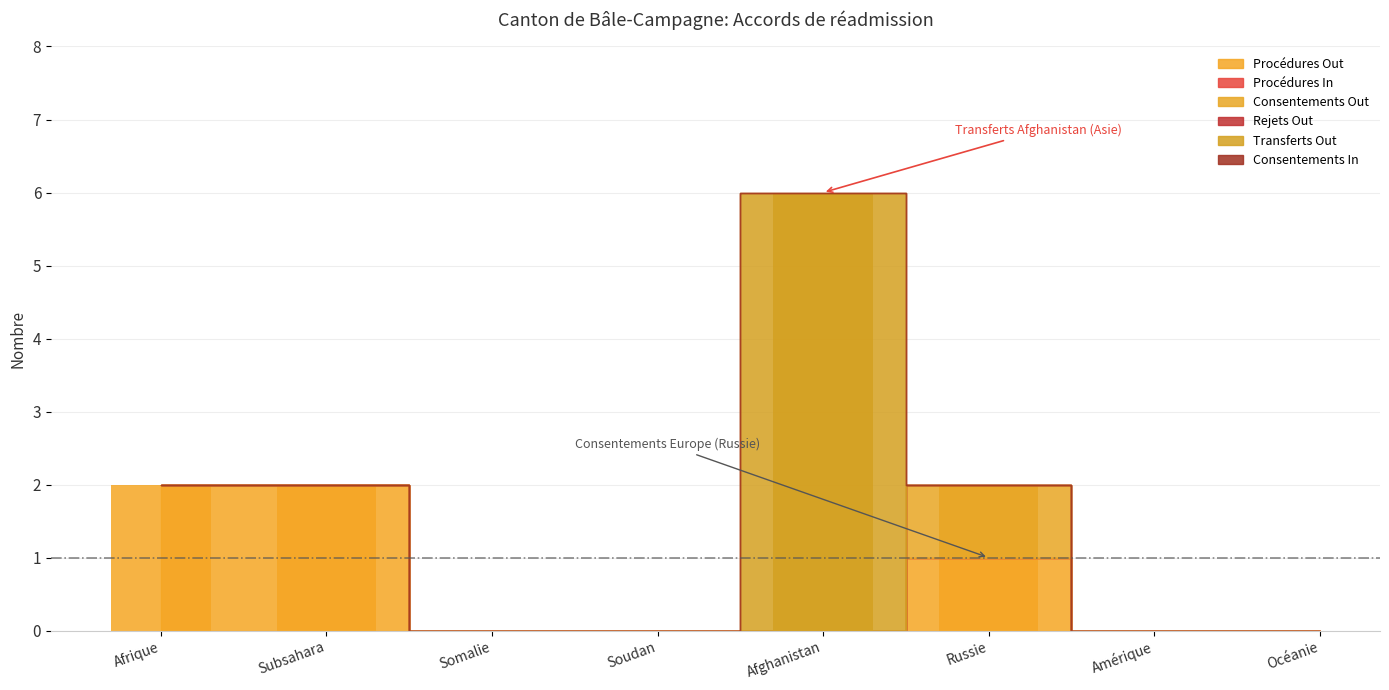

True or false: Consentements Out has a value of 0 at Afghanistan.

True